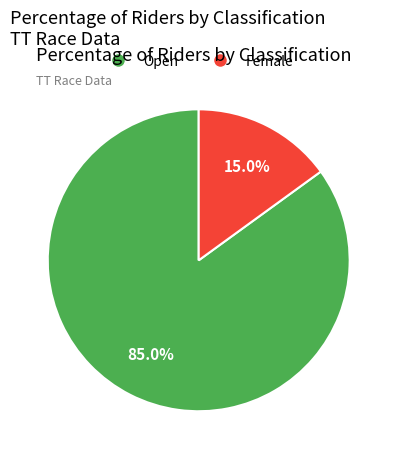

Rank the categories by value from highest to lowest.

Open, Female